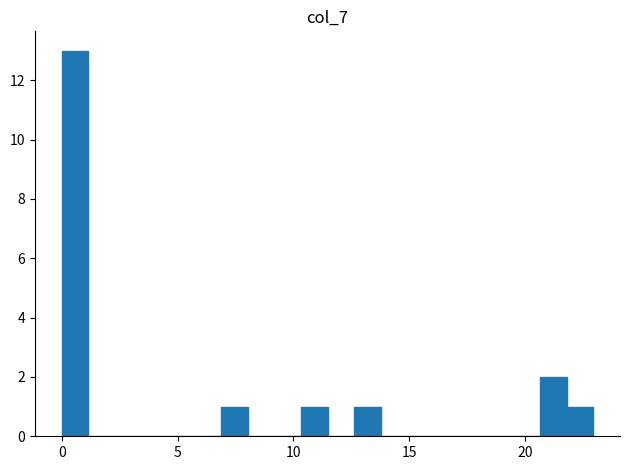

Read against the x-axis, roughly where is the centre of the tallest bar?

0.5